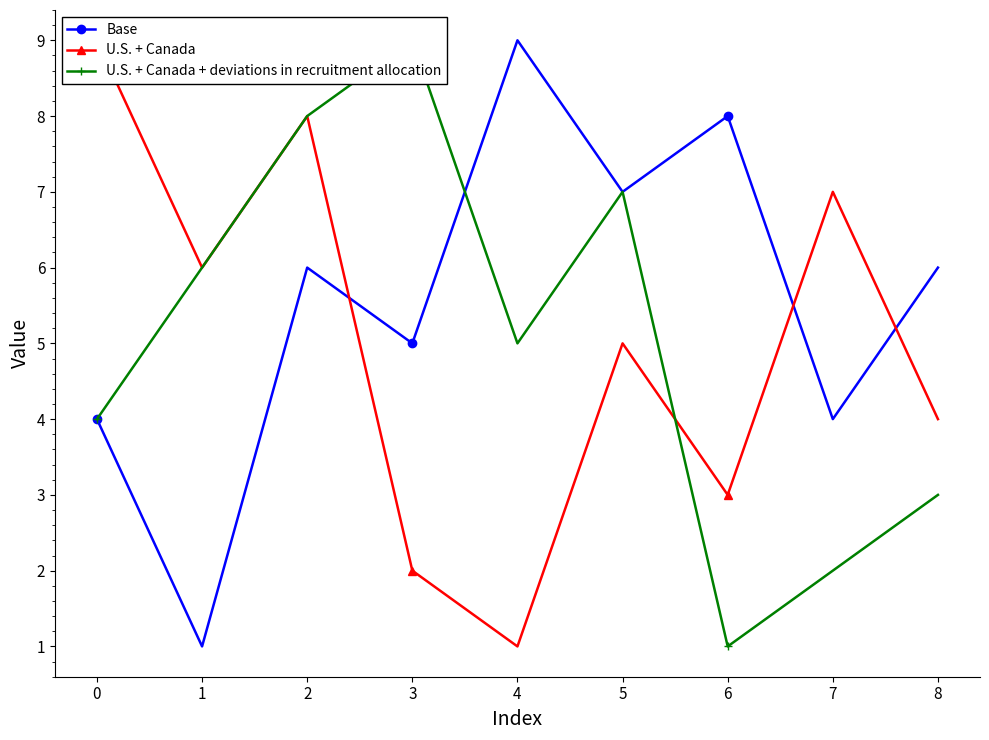

Count the U.S. + Canada + deviations in recruitment allocation values in the range 3 to 7.

5